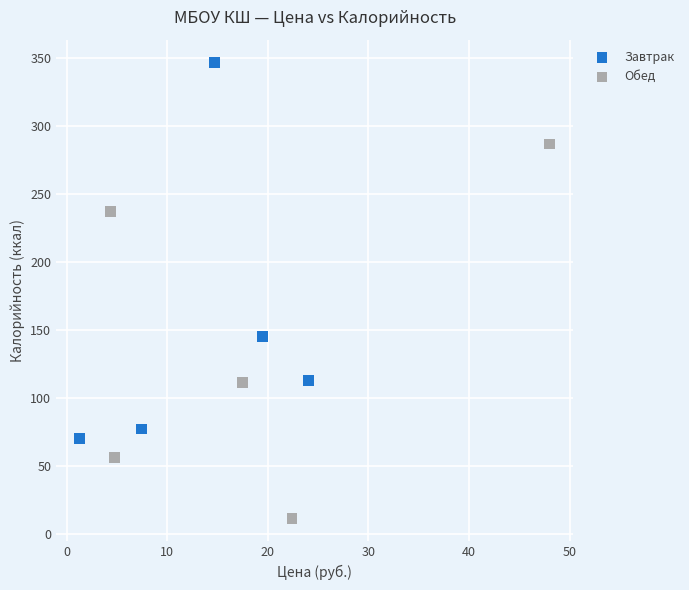

Which series reaches the maximum Y coordinate?

Завтрак